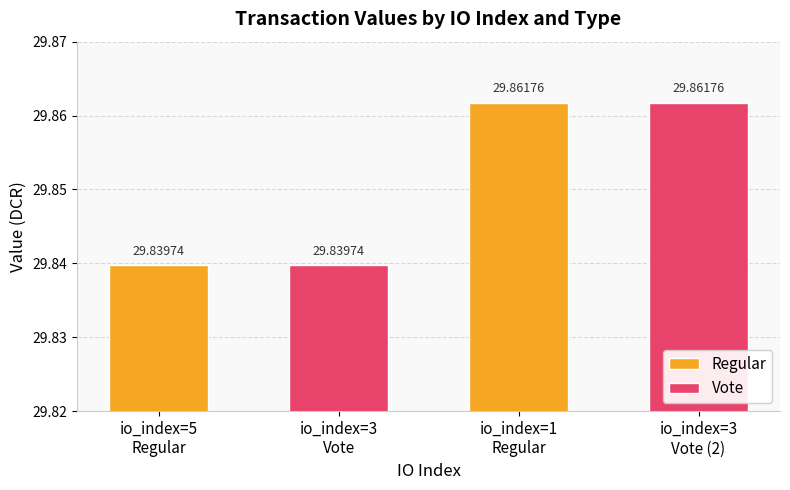

What is the average value of the Regular series?

29.9